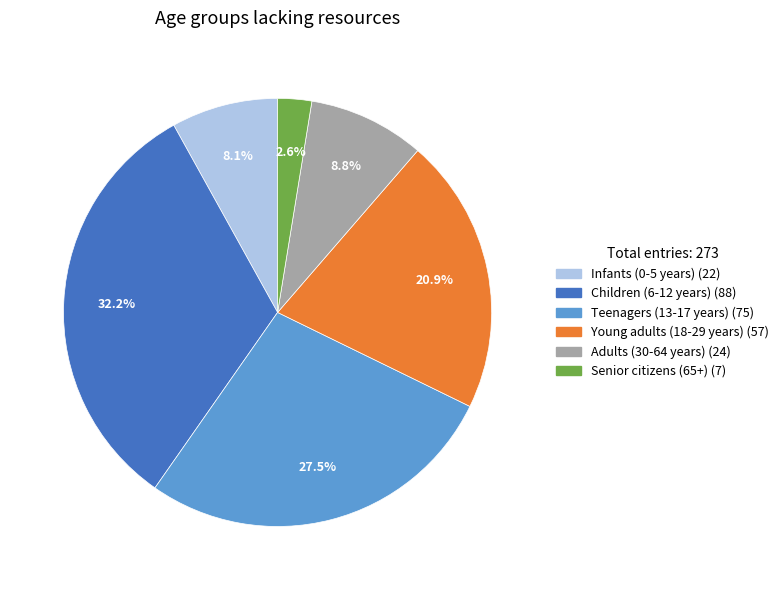

Is there any slice that represents more than half of the pie?

No